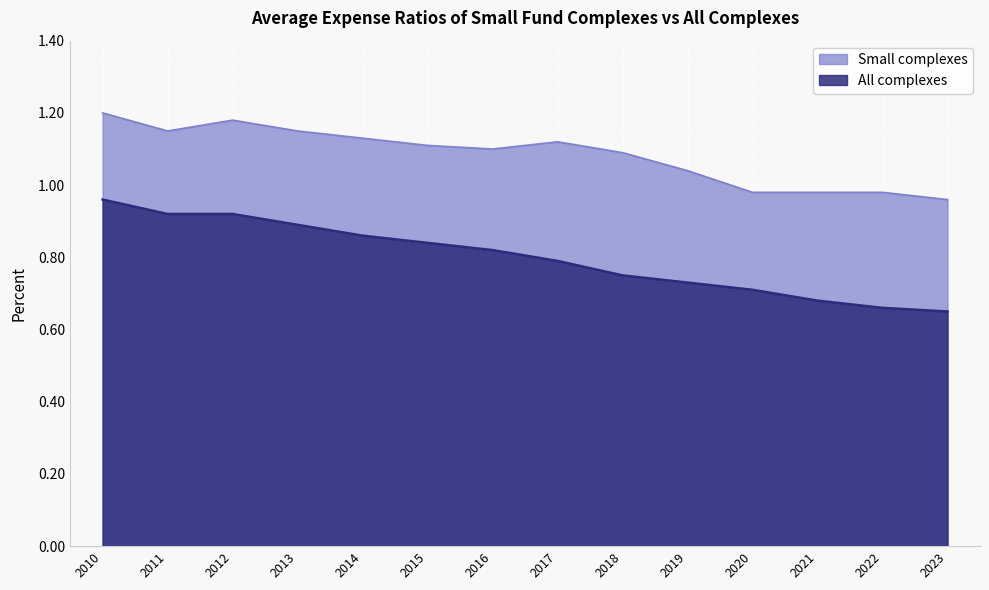

List the series in order of their peak value, highest first.

Small complexes, All complexes